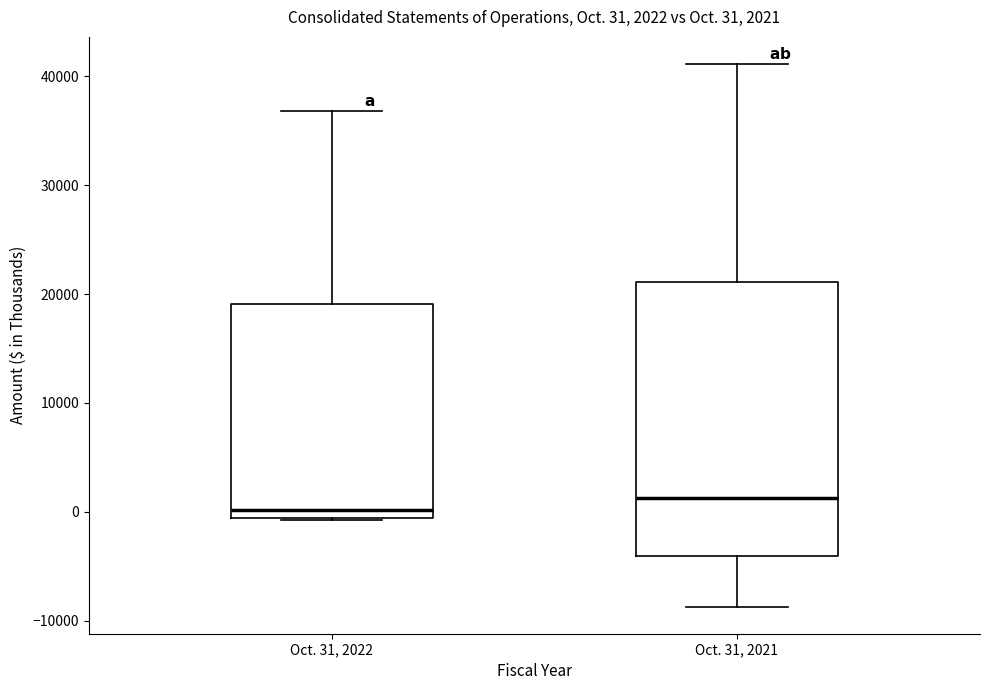

Which box's median line is the lowest?

Oct. 31, 2022